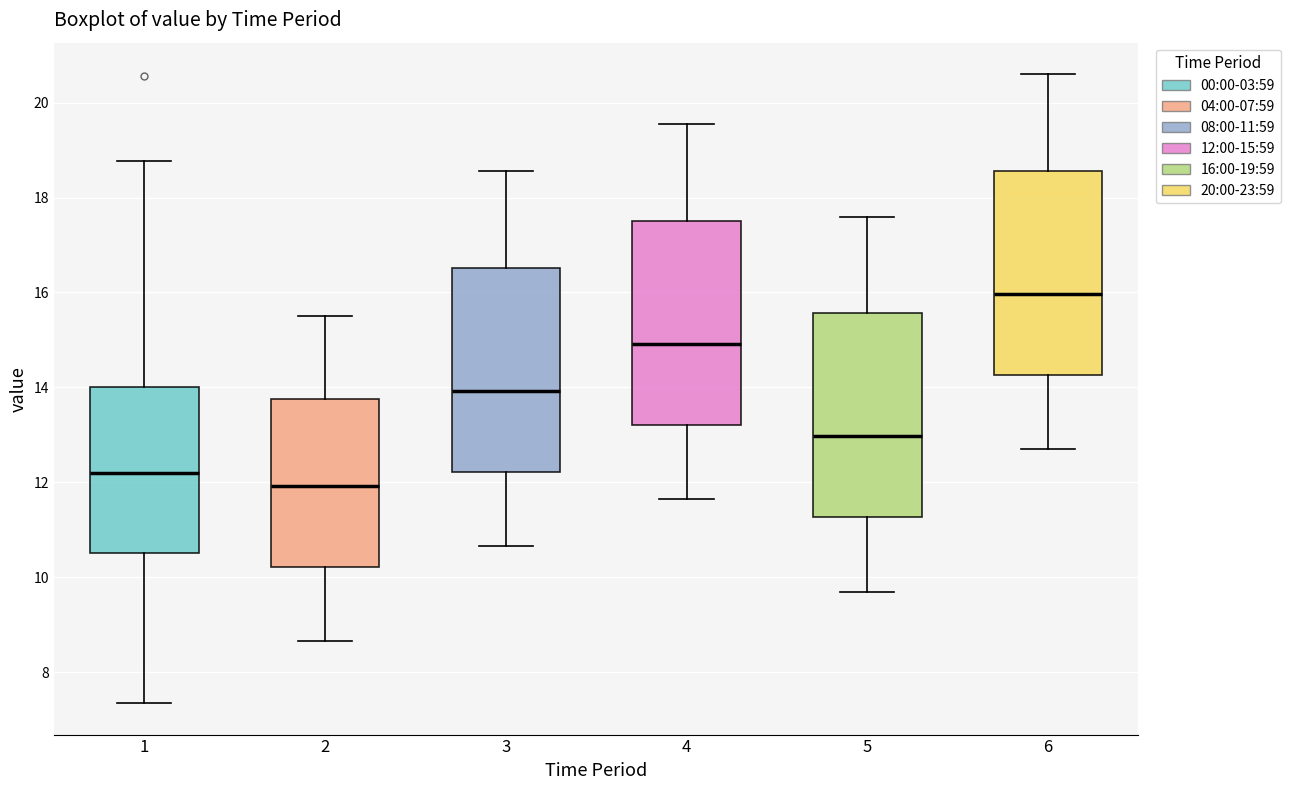

Reading left to right, transcribe this box plot: for each box, give where its median line is, the range the box spans, and where its two whiskers end, as read against the y-axis. The values are not printed on the chart, so give them approximately, as read against the axis.

1: median 12.2, box 10.6 to 14.0, whiskers 7.4 to 18.8
2: median 12.0, box 10.2 to 13.8, whiskers 8.6 to 15.6
3: median 14.0, box 12.2 to 16.6, whiskers 10.6 to 18.6
4: median 15.0, box 13.2 to 17.6, whiskers 11.6 to 19.6
5: median 13.0, box 11.2 to 15.6, whiskers 9.8 to 17.6
6: median 16.0, box 14.2 to 18.6, whiskers 12.8 to 20.6